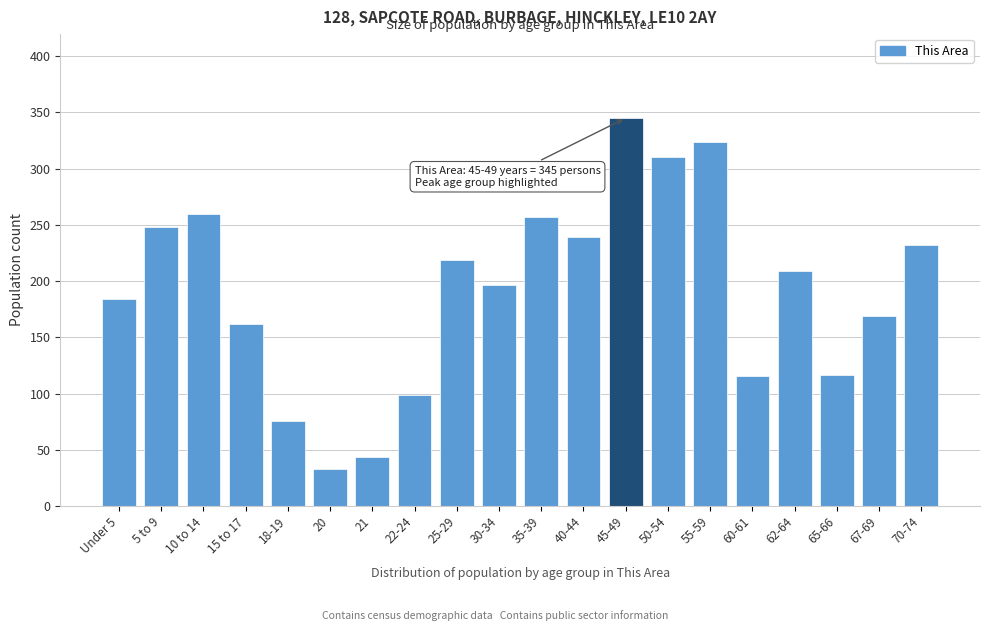

What is the approximate value at 20?

33